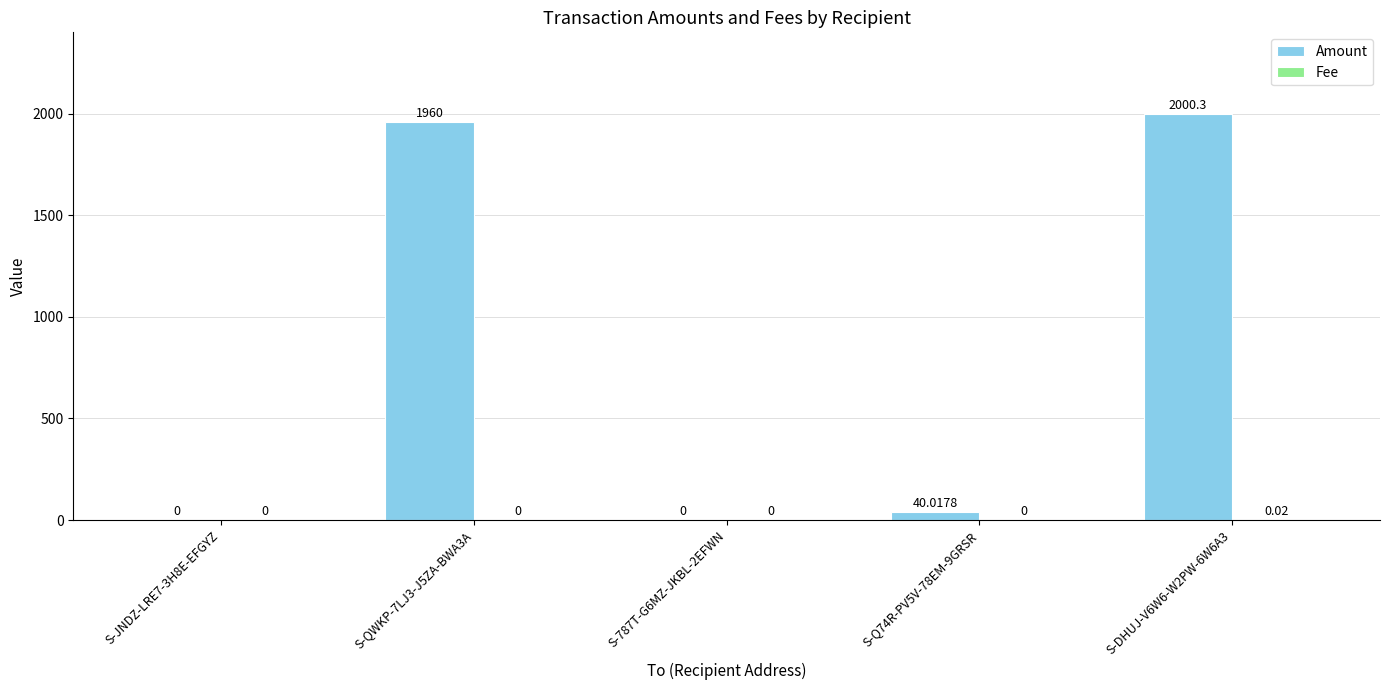

Between S-QWKP-7LJ3-J5ZA-BWA3A and S-Q74R-PV5V-78EM-9GRSR, which series saw the biggest shift?

Amount